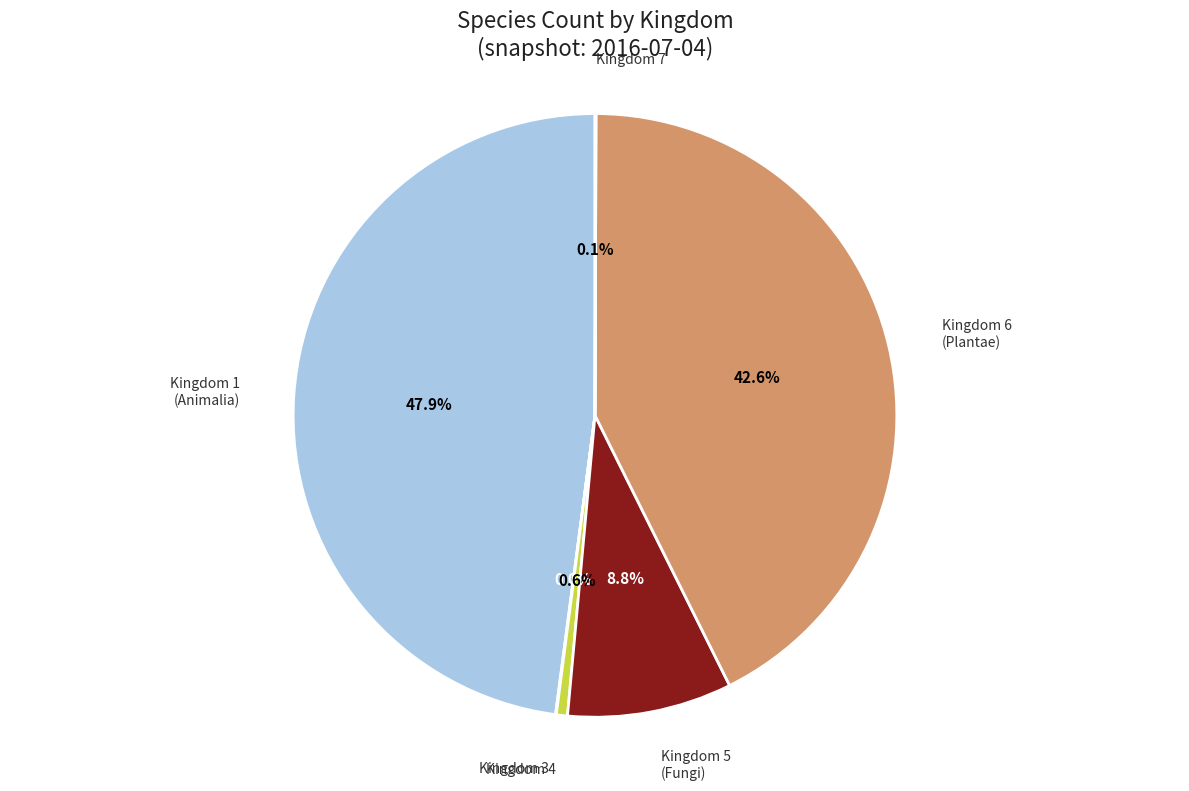

Does Kingdom 4 represent more than half of the total?

No